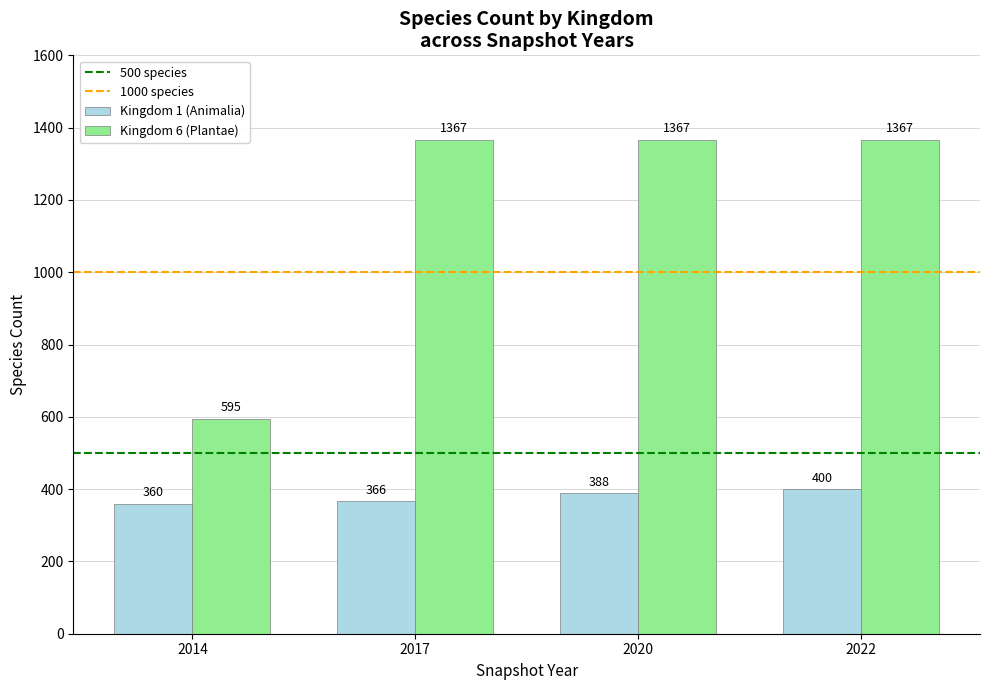

Which series has the largest total across all categories?

Kingdom 6 (Plantae)